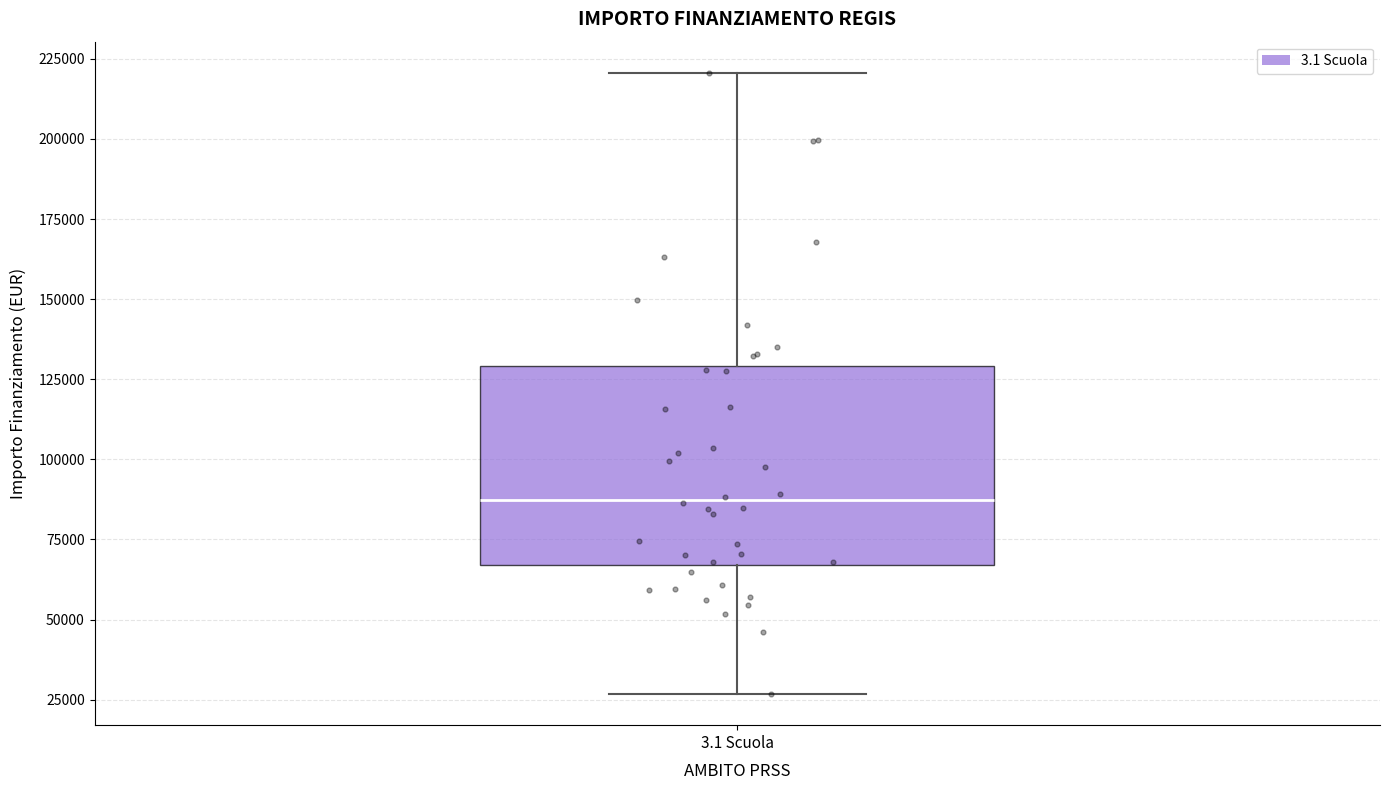

Where does the median line of the box for 3.1 Scuola sit on the y-axis? The values are not printed on the chart, so give them approximately, as read against the axis.

85000